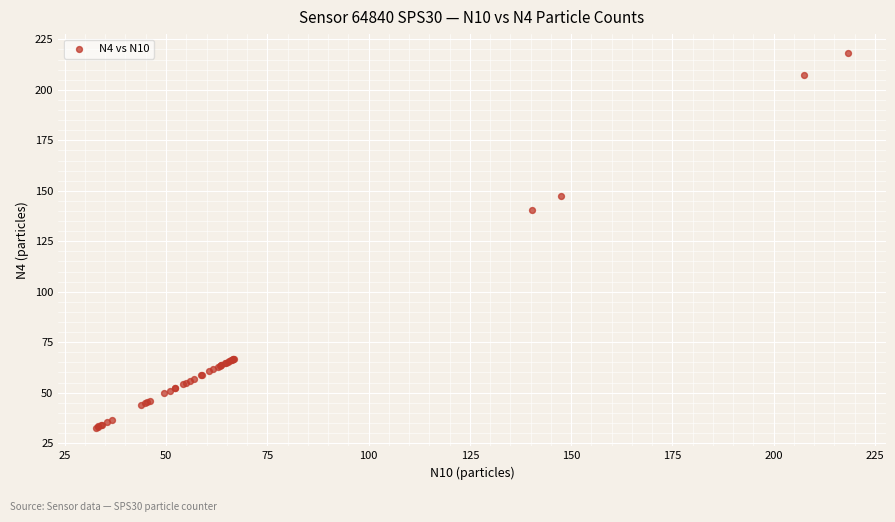

What Y value in the scatter plot is closest to 125?

140.3